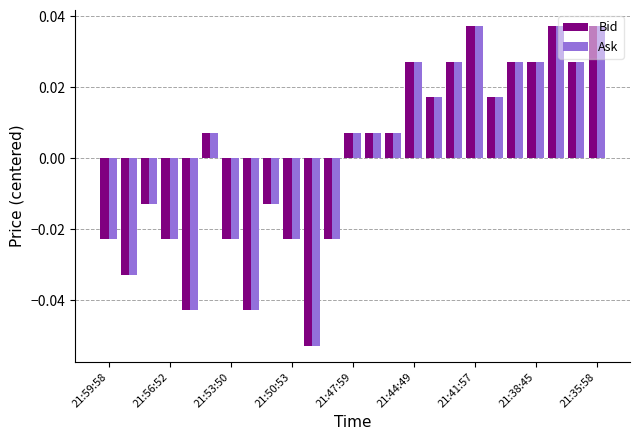

At which category does the chart reach its peak across all series?

21:41:57